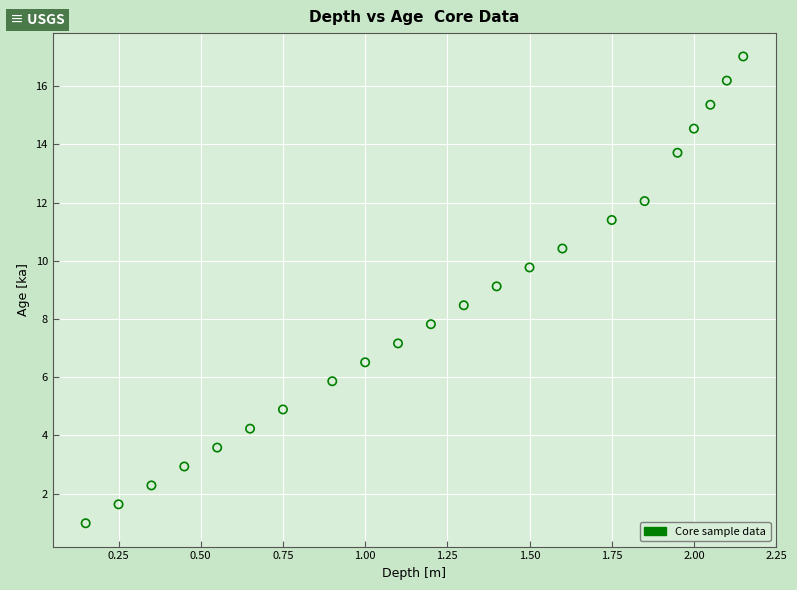

What is the range of X values (max minus min)?

2.0